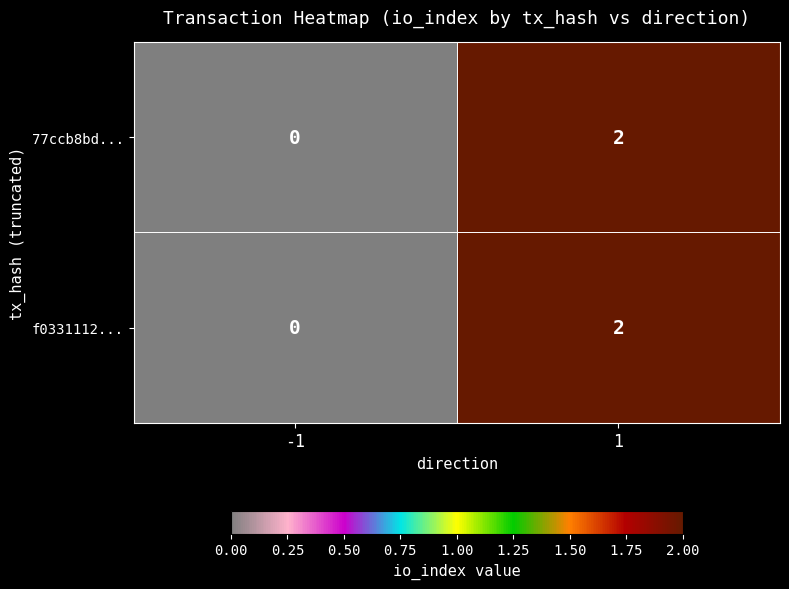

How many values in 77ccb8bd... are above zero?

1